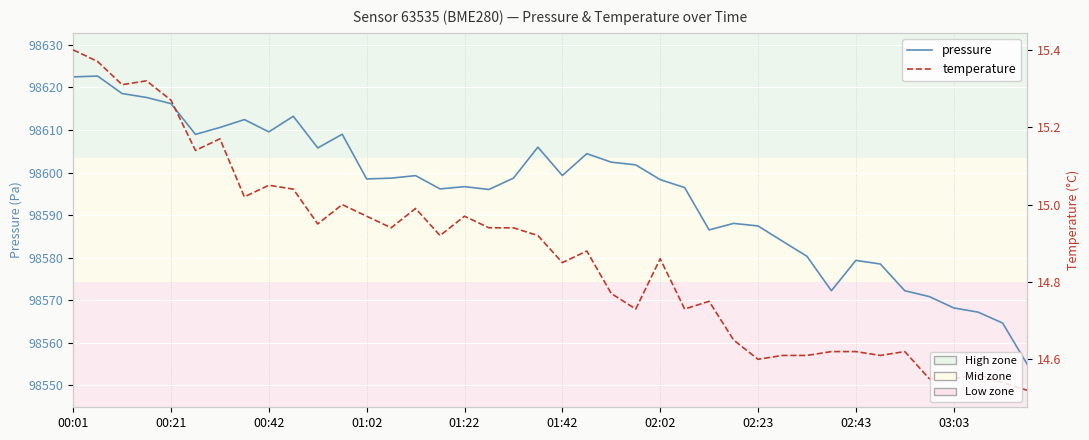

What is the sum of all pressure values?

3943814.6